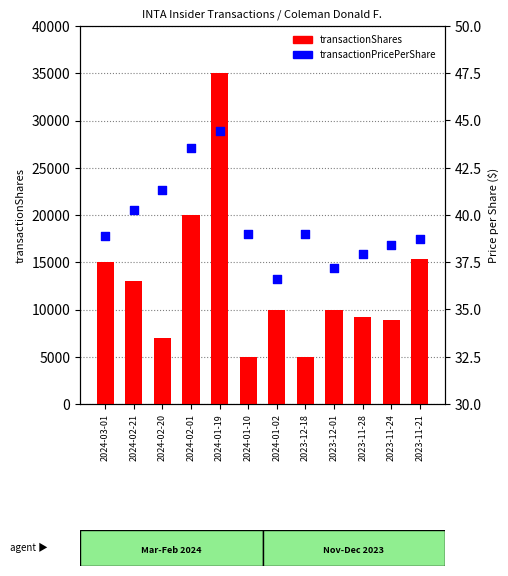

Is the value of transactionShares at 2023-11-24 greater than the value of transactionPricePerShare at 2024-03-01?

Yes